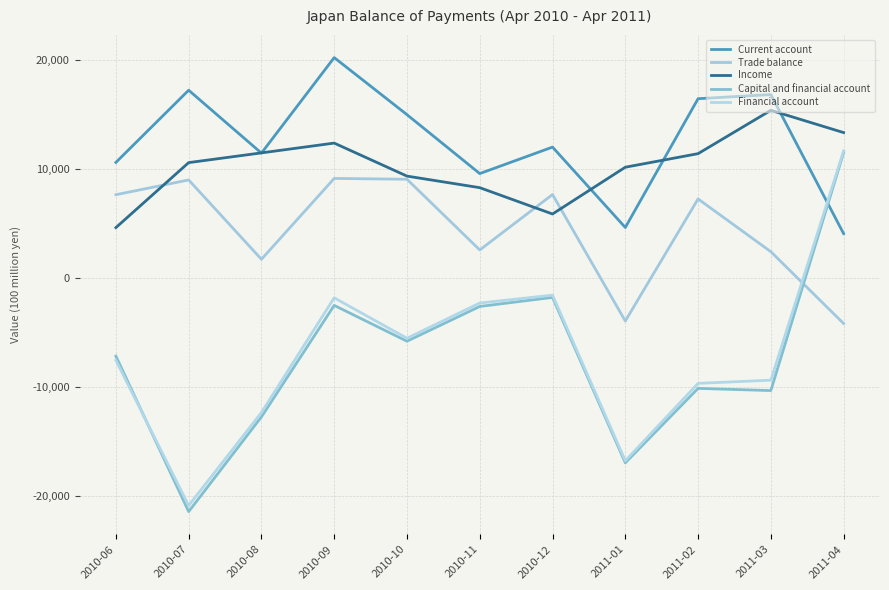

Where is Financial account nearest to the value -4607?

2010-10